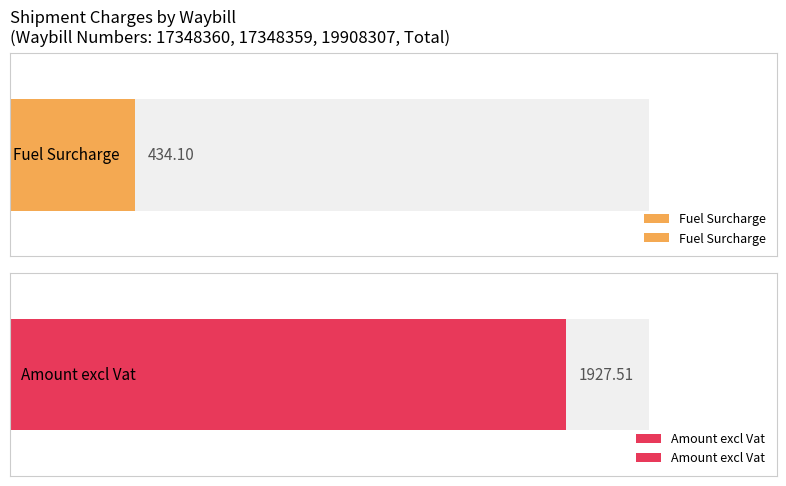

True or false: Amount inc Vat has a value of 2681.0 at Total.

False